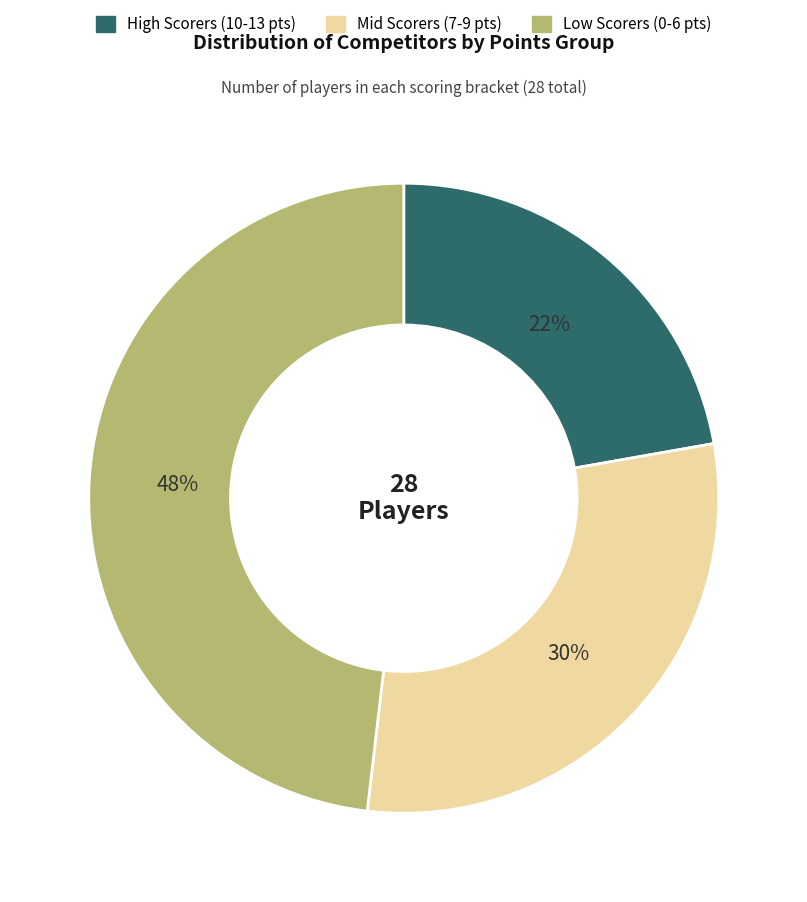

Is there any slice that represents more than half of the pie?

No